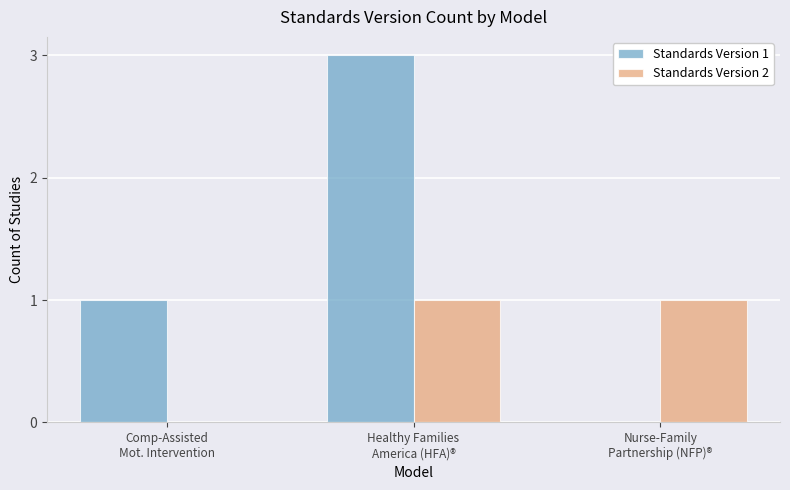

Which category has the highest value across all series?

Healthy Families
America (HFA)®